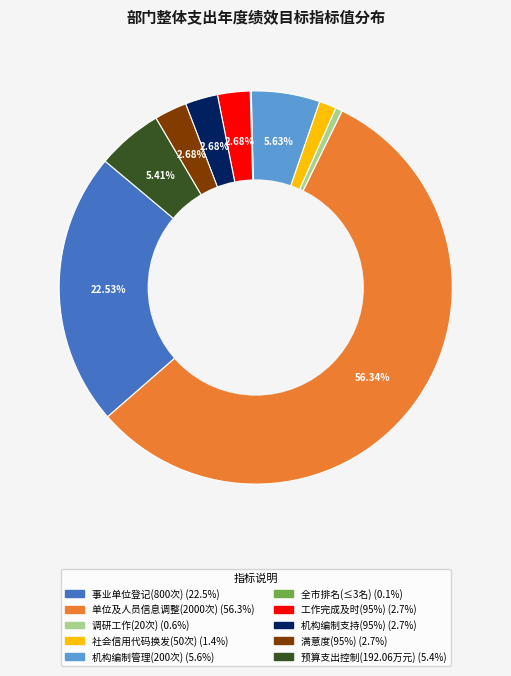

Is there a majority slice in this chart?

Yes